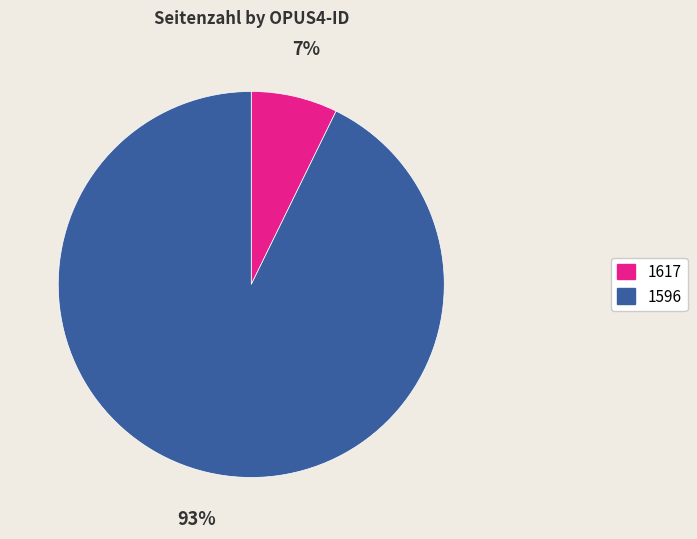

To the nearest percent, what percentage of the pie is 1596?

93%